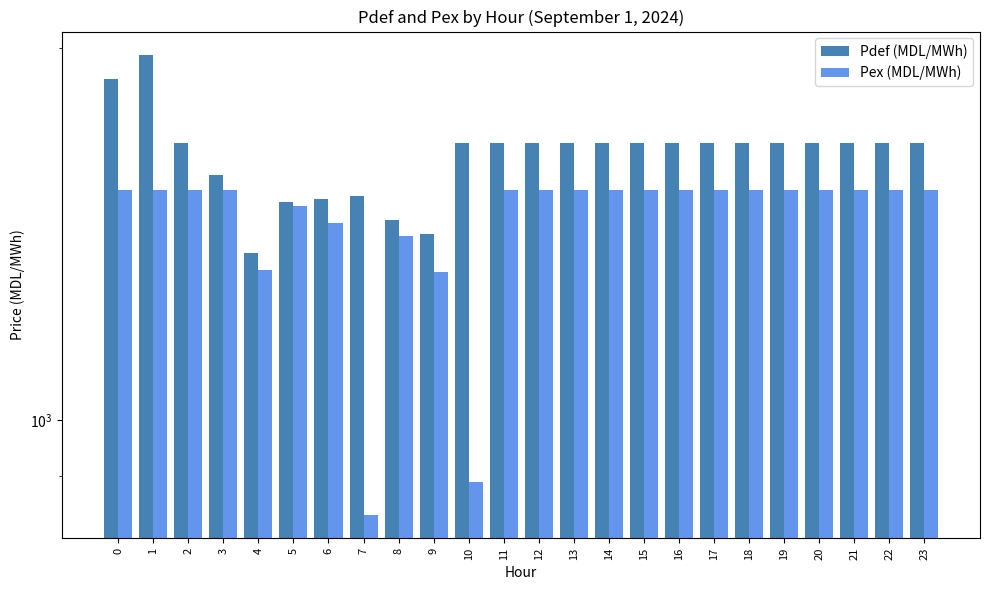

What is the difference between the second highest and second lowest values in the Pdef (MDL/MWh) series?

474.3